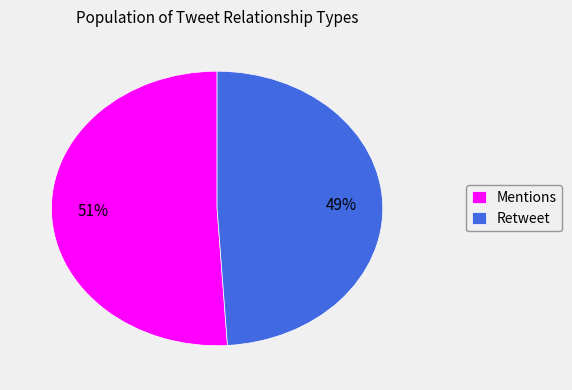

To the nearest percent, what percentage of the pie is Retweet?

49%